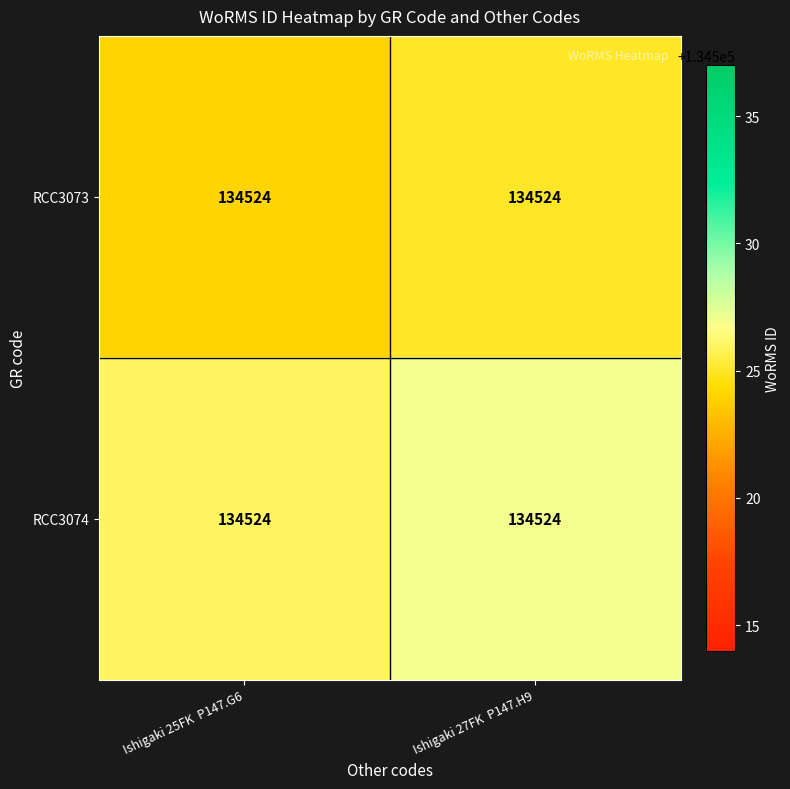

Which series has the widest spread of values?

RCC3073